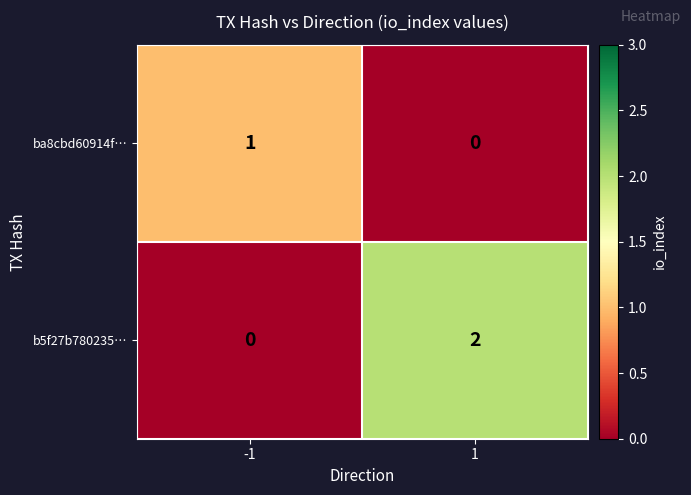

Between -1 and 1, which series saw the biggest shift?

b5f27b780235…